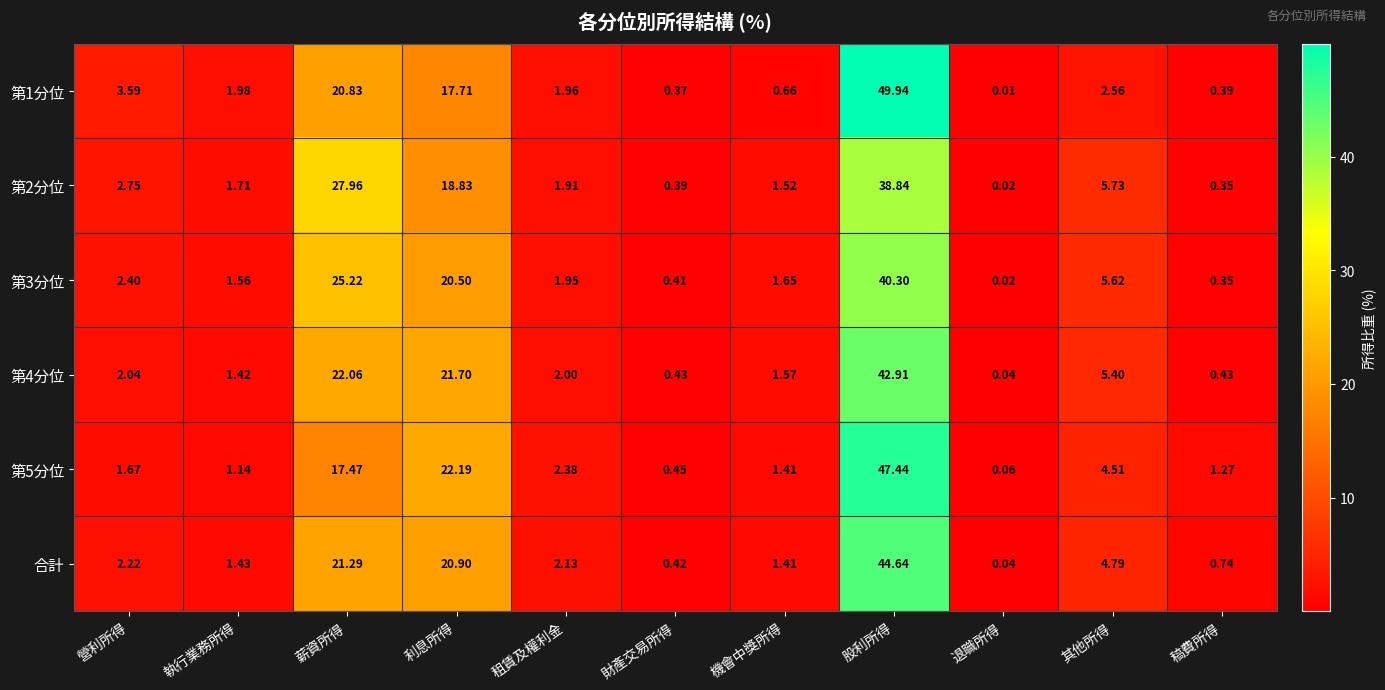

At how many categories does at least one series exceed 39?

1